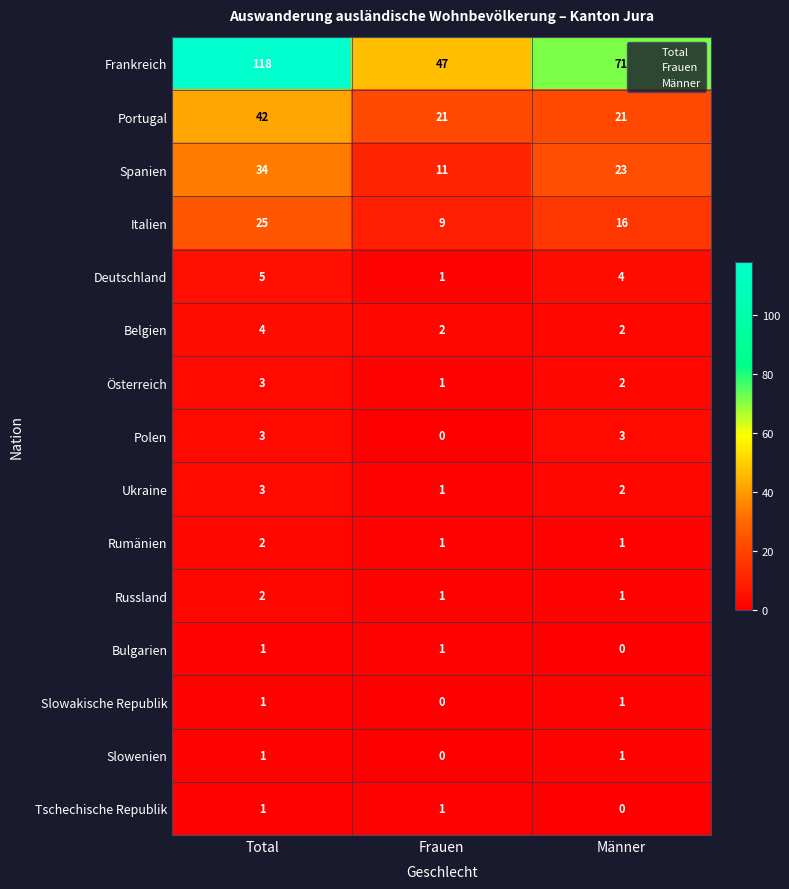

Which series changed the most between Total and Männer?

Frankreich